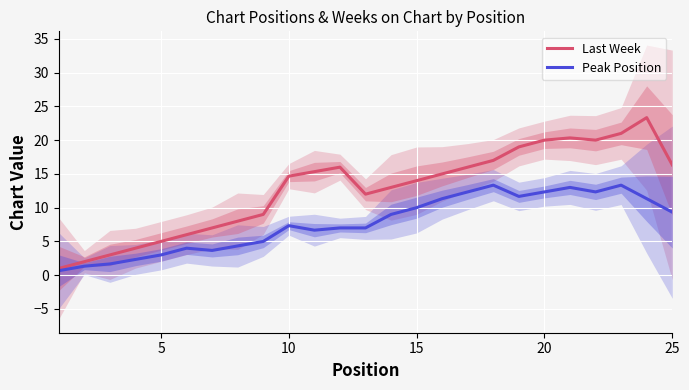

How many data points does each series have?

25